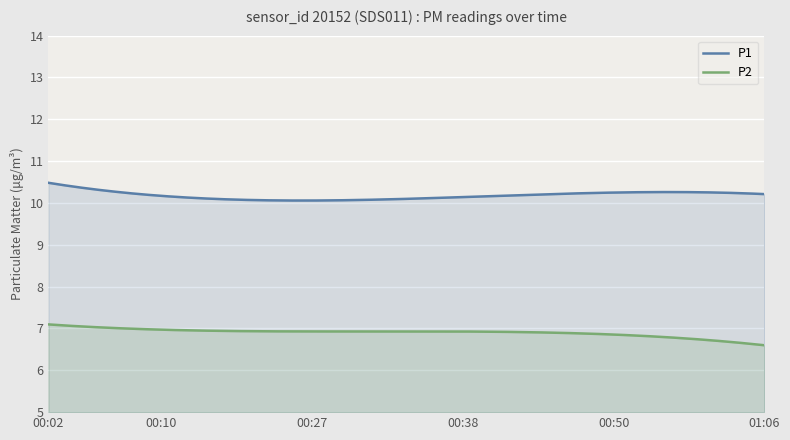

True or false: P2 and P1 intersect in this chart.

False